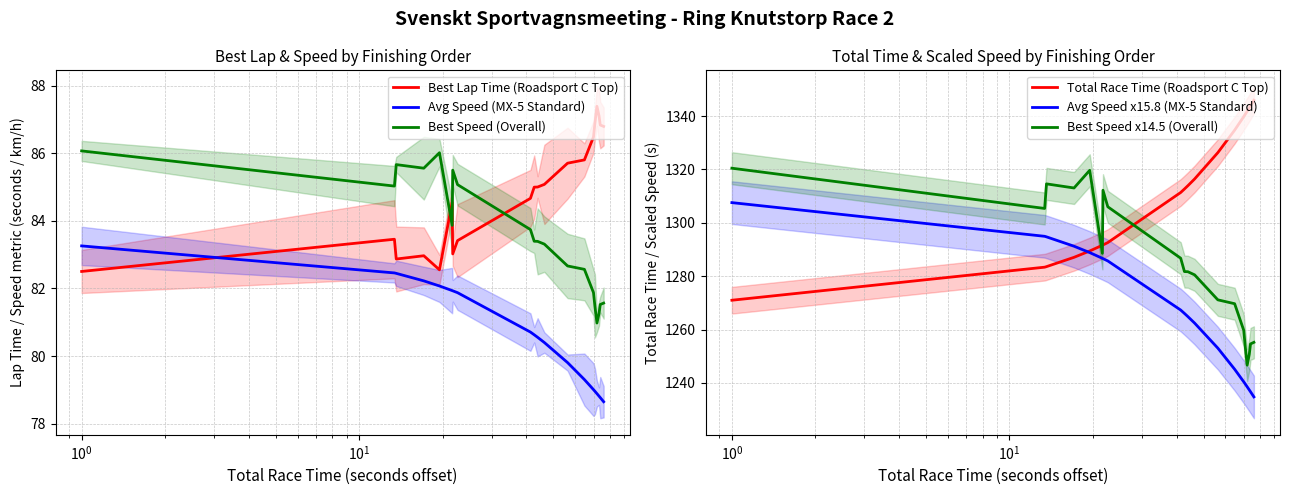

What is the minimum value for Best Speed (Overall)?

81.0